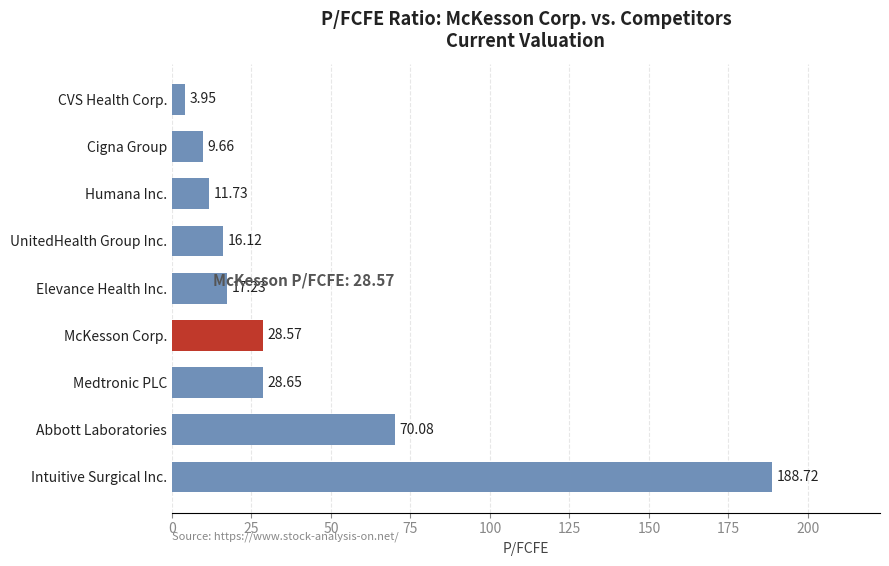

What is the average value?

41.6